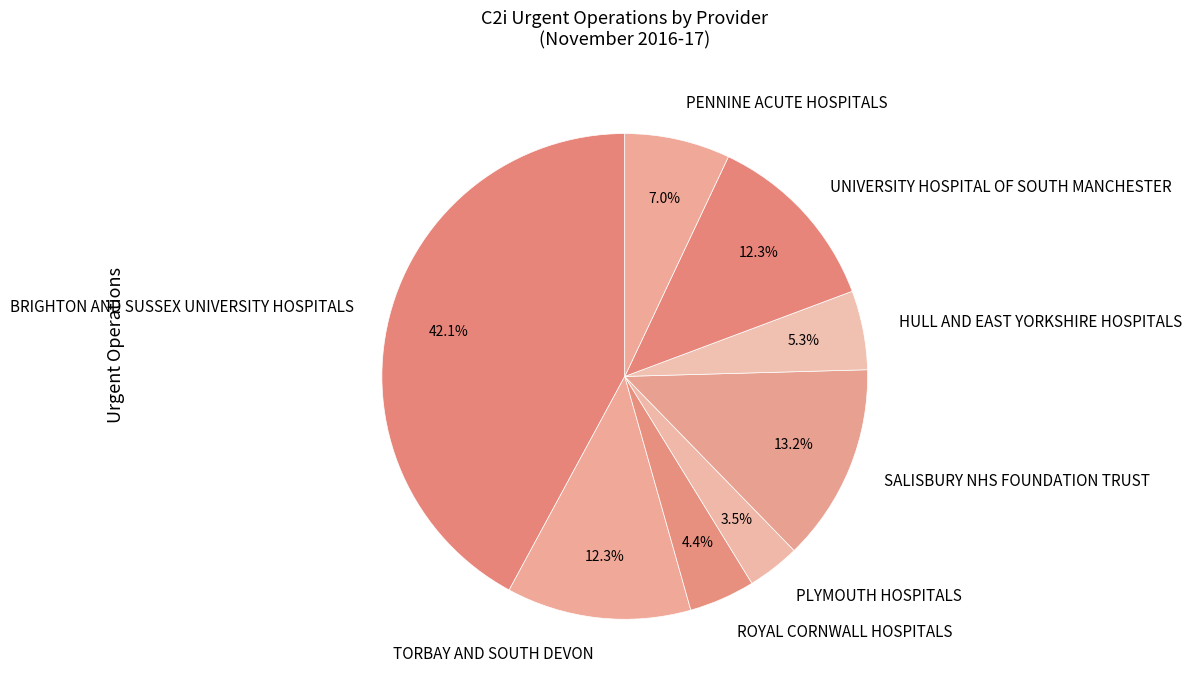

What percentage is NOT represented by UNIVERSITY HOSPITAL OF SOUTH MANCHESTER?

87.7%